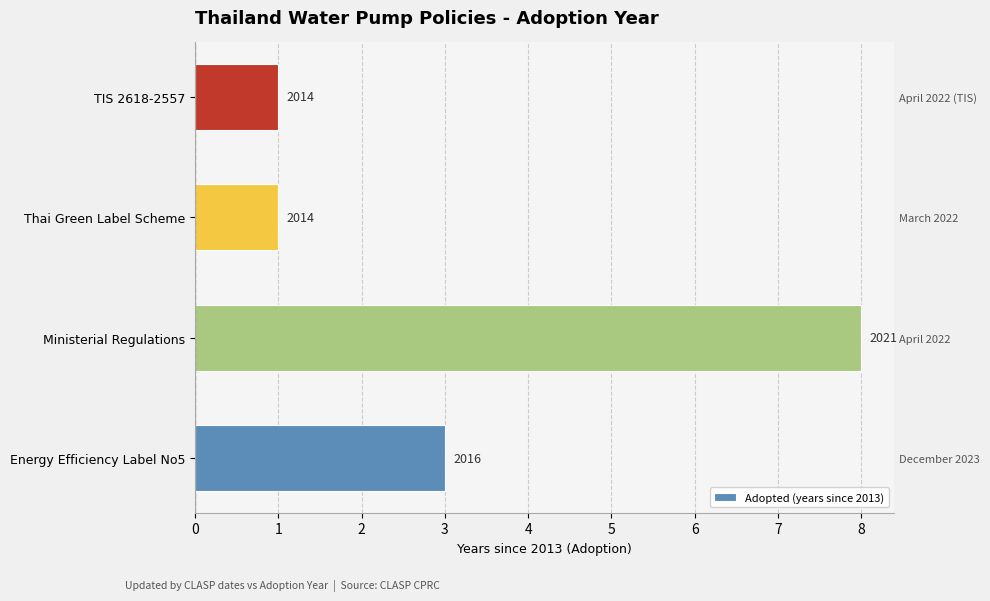

Does the chart contain any negative values?

No